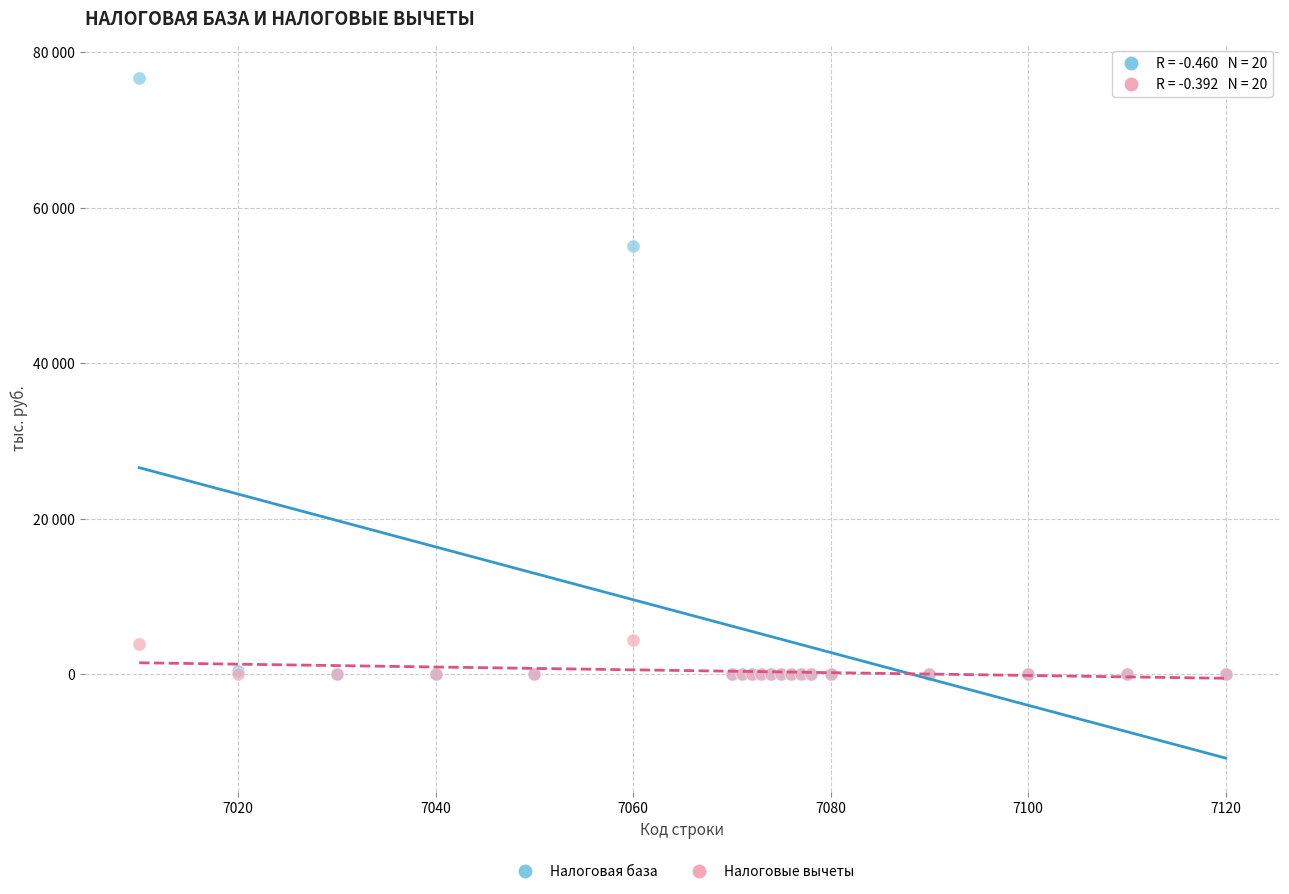

What are all the series names shown in the legend?

Налоговая база, Налоговые вычеты